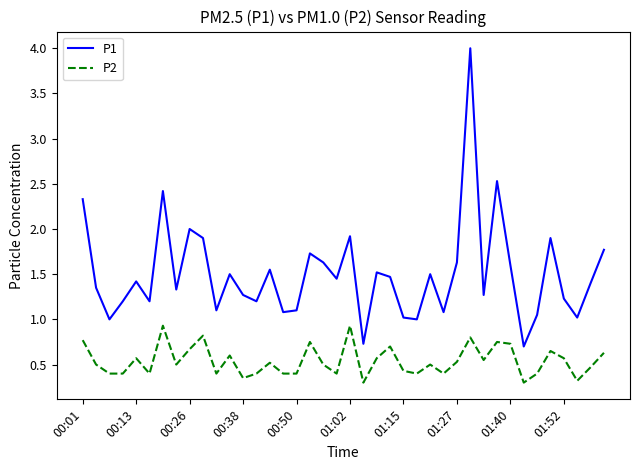

Which series has the largest total across all categories?

P1